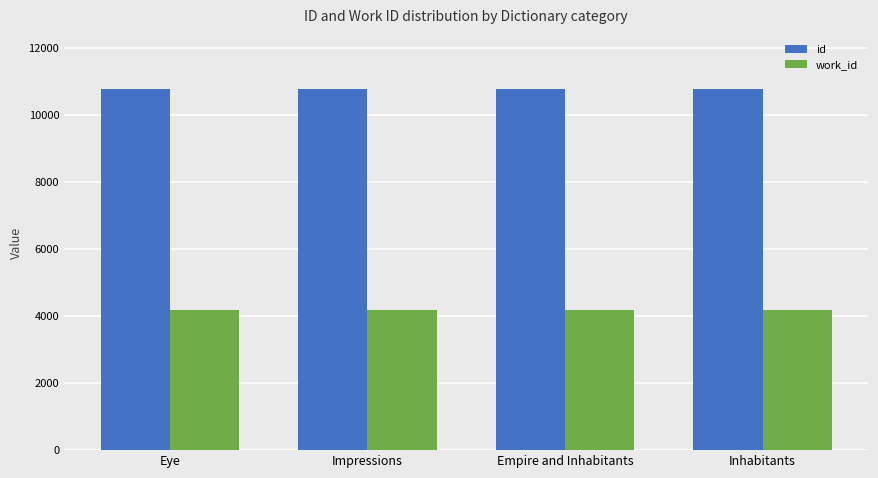

Rank the series by their average value, from lowest to highest.

work_id, id